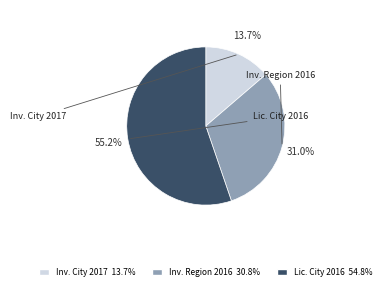

Rank the categories by value from highest to lowest.

Lic. City 2016 54.8%, Inv. Region 2016 30.8%, Inv. City 2017 13.7%